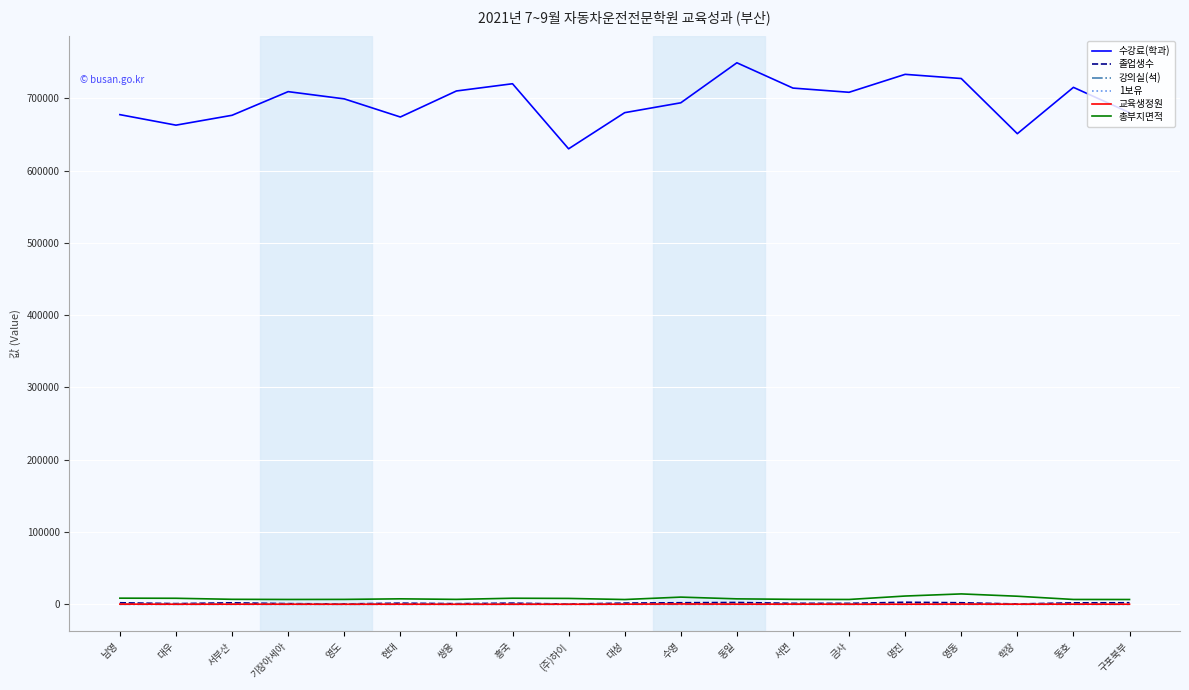

What is the lowest value of the 수강료(학과) series?

630000